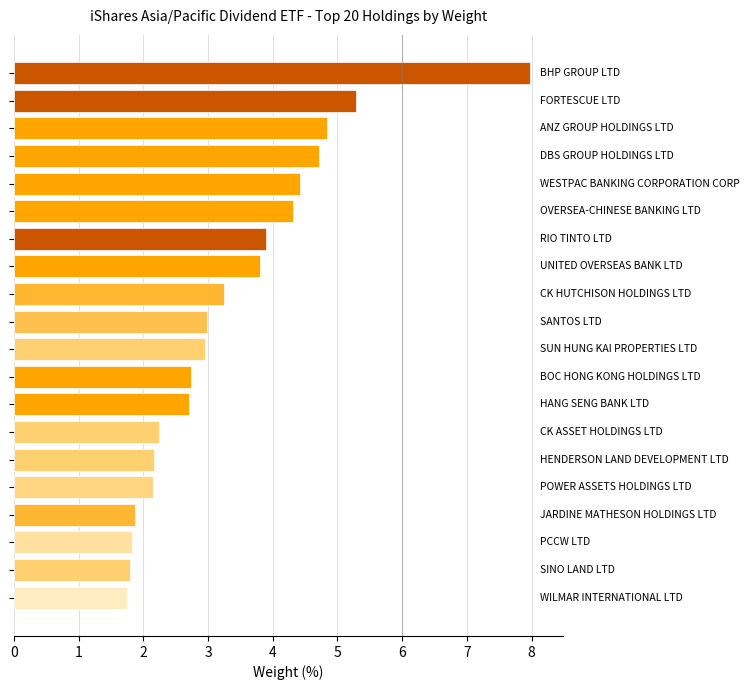

How many series are shown in this chart?

1